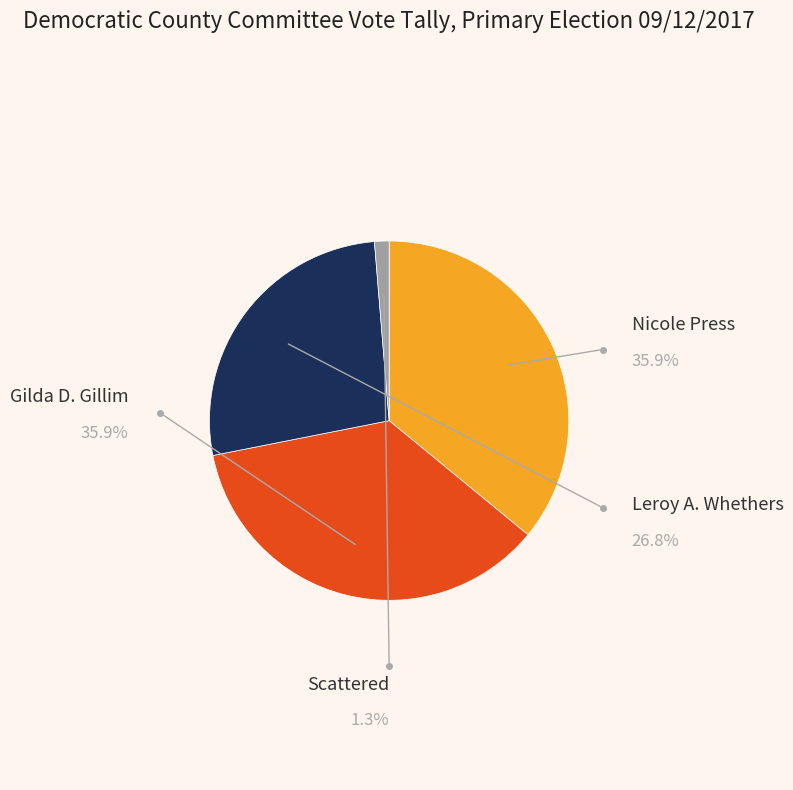

What percentage is the Leroy A. Whethers slice, to the nearest percent?

27%